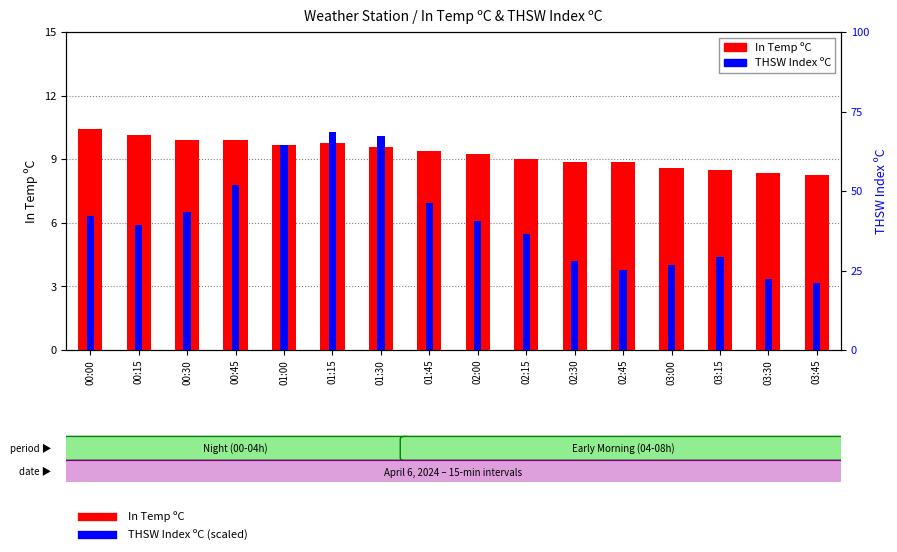

What are all the series names shown in the legend?

In Temp ºC, THSW Index ºC